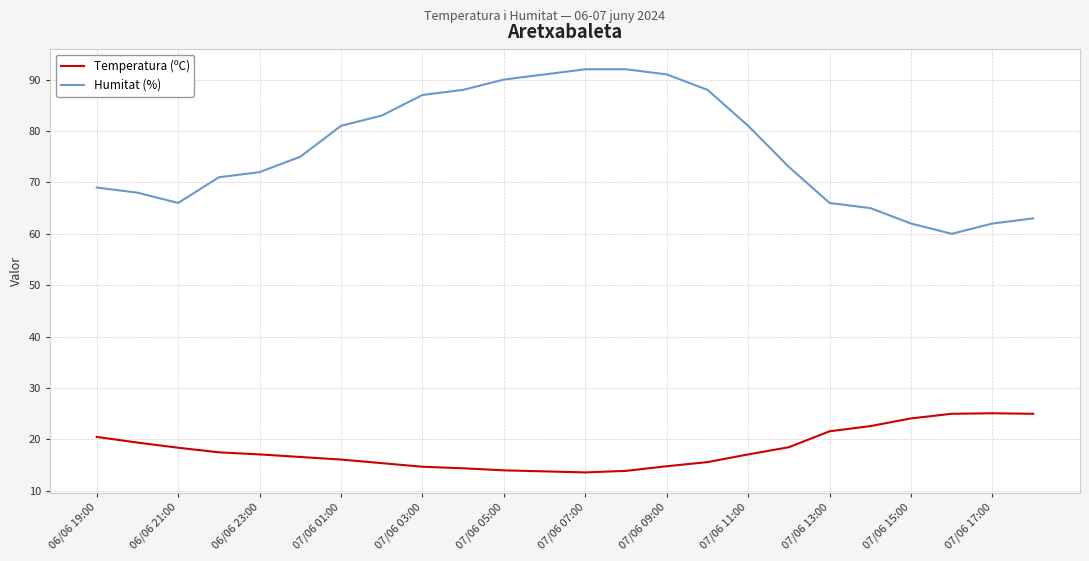

What is the difference between the maximum and minimum values in the Temperatura (ºC) series?

11.5